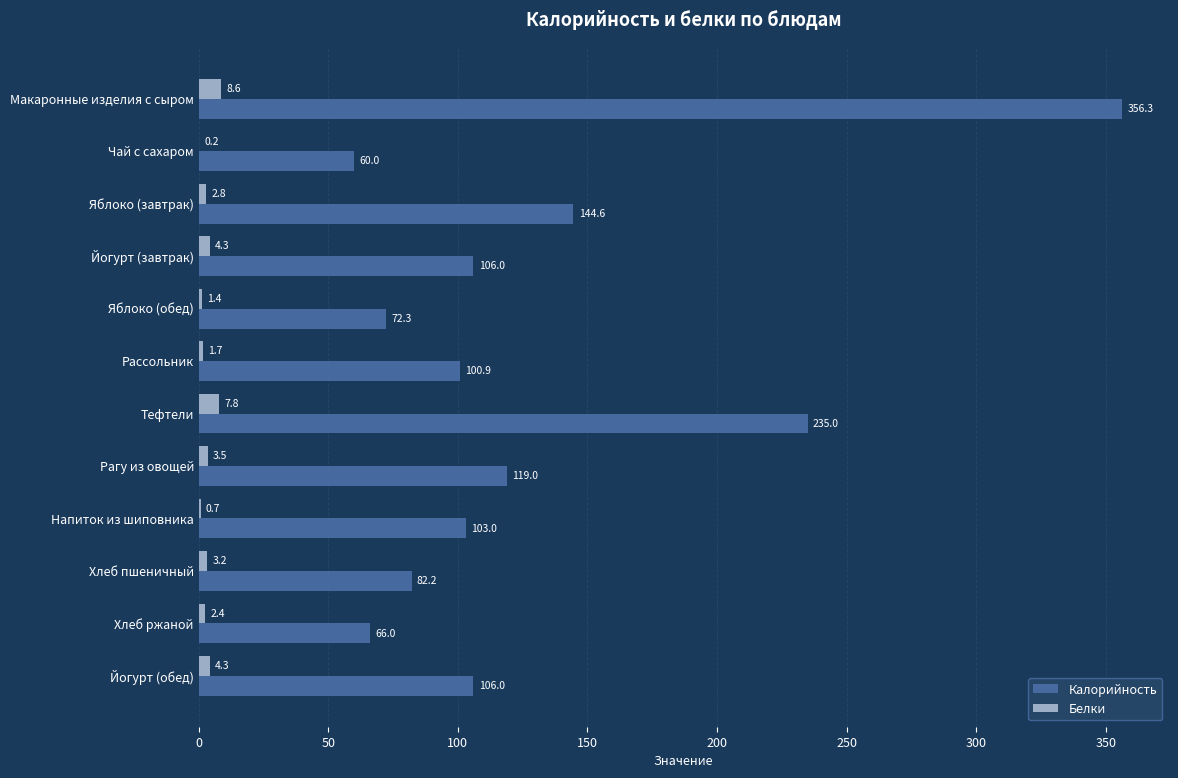

What is the average value of the Белки series?

3.4